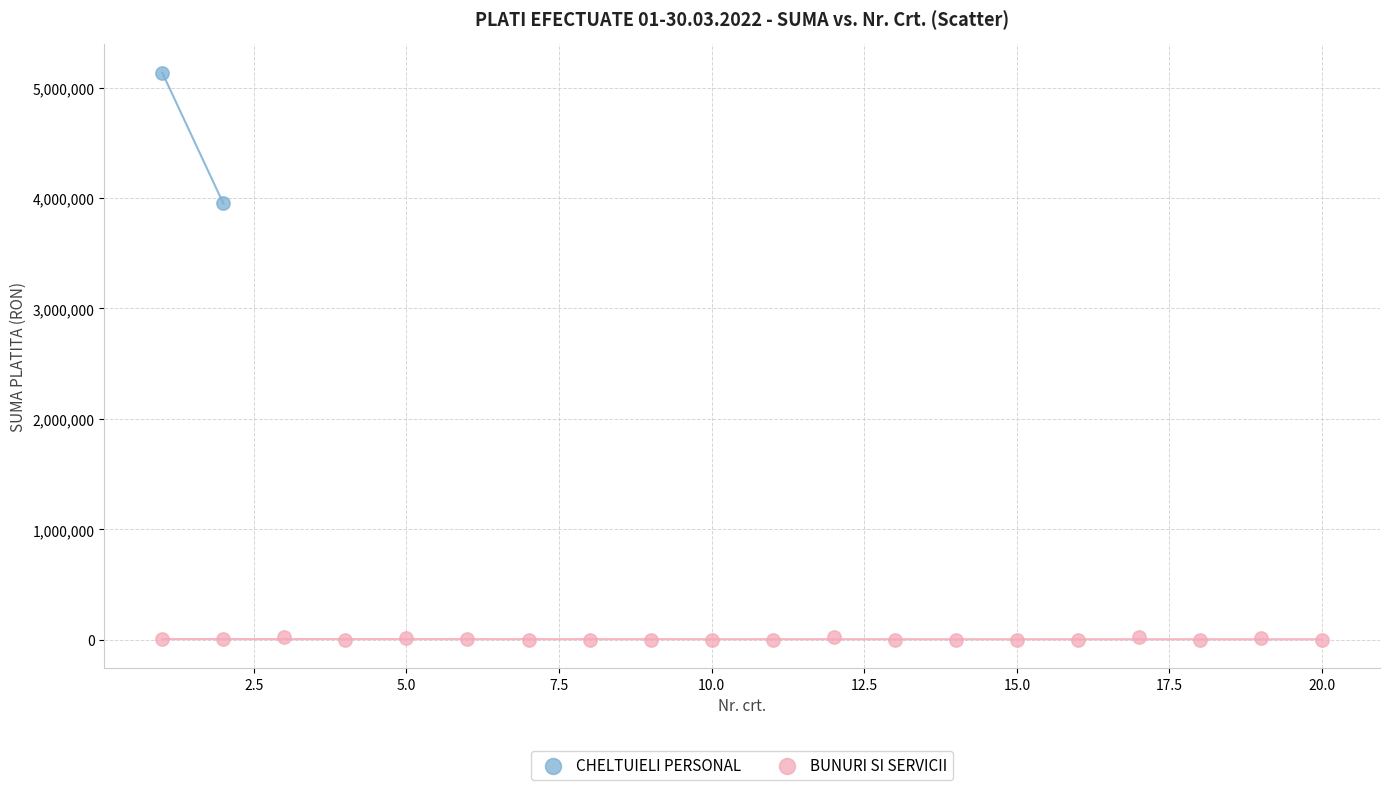

What are all the series names shown in the legend?

CHELTUIELI PERSONAL, BUNURI SI SERVICII